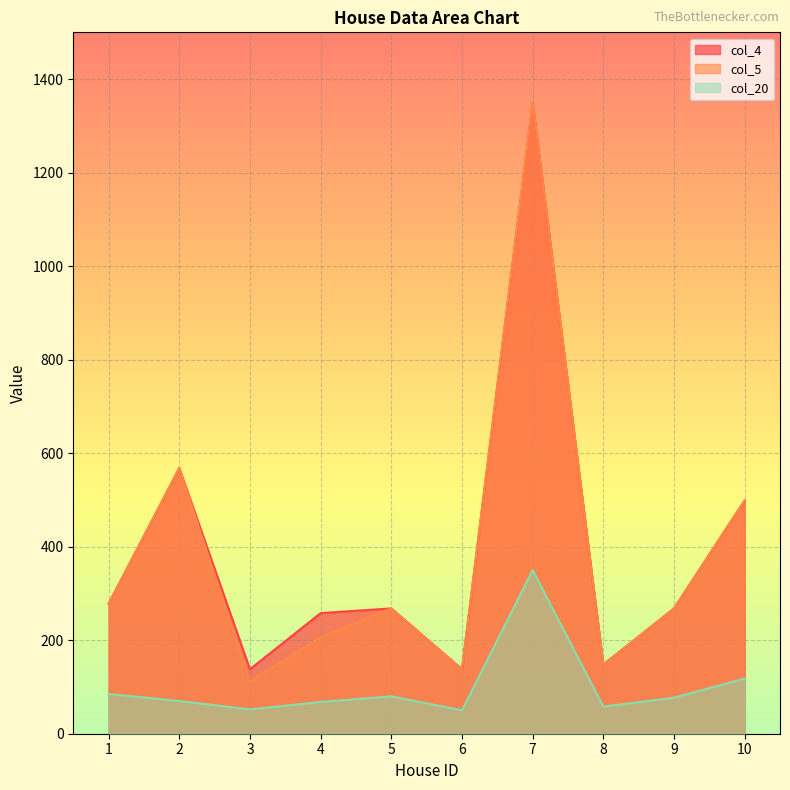

What is the total value across all series at 1?

641